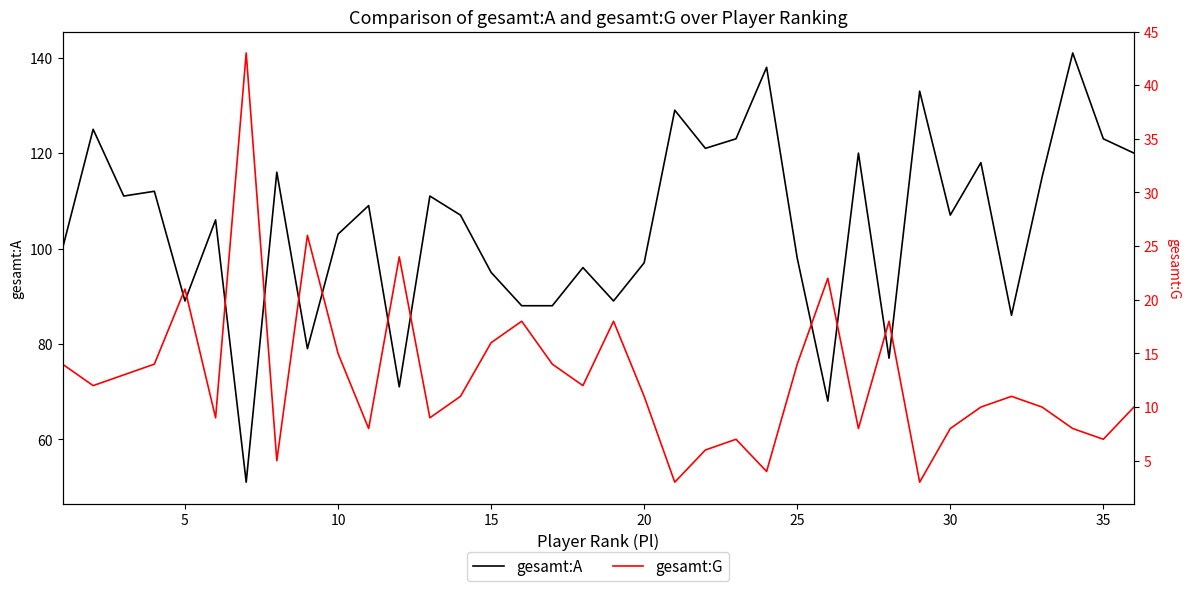

What is the difference between the second highest and minimum values in the gesamt:G series?

23